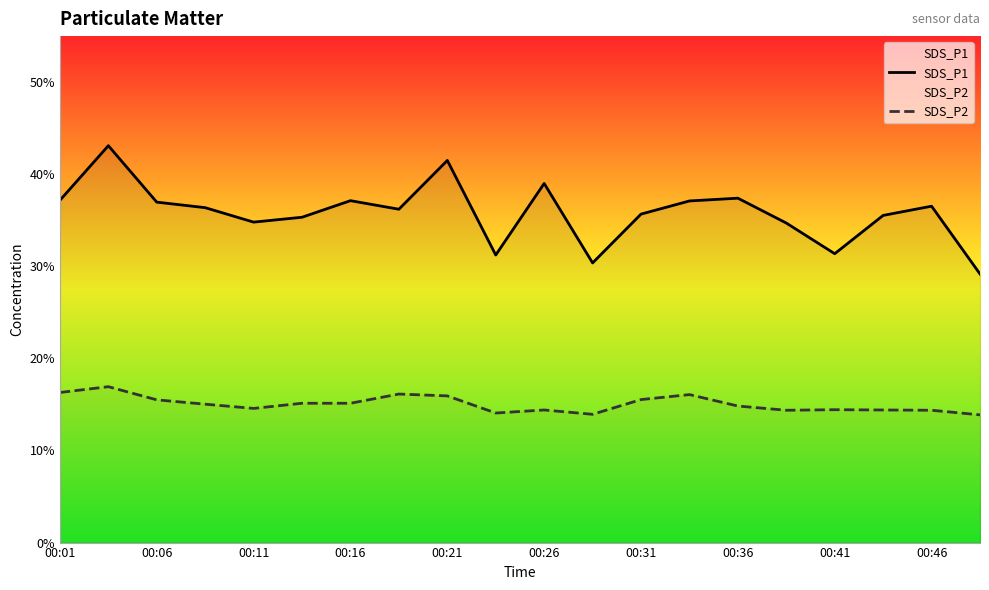

What value does the SDS_P1 series have at 19?

29.2